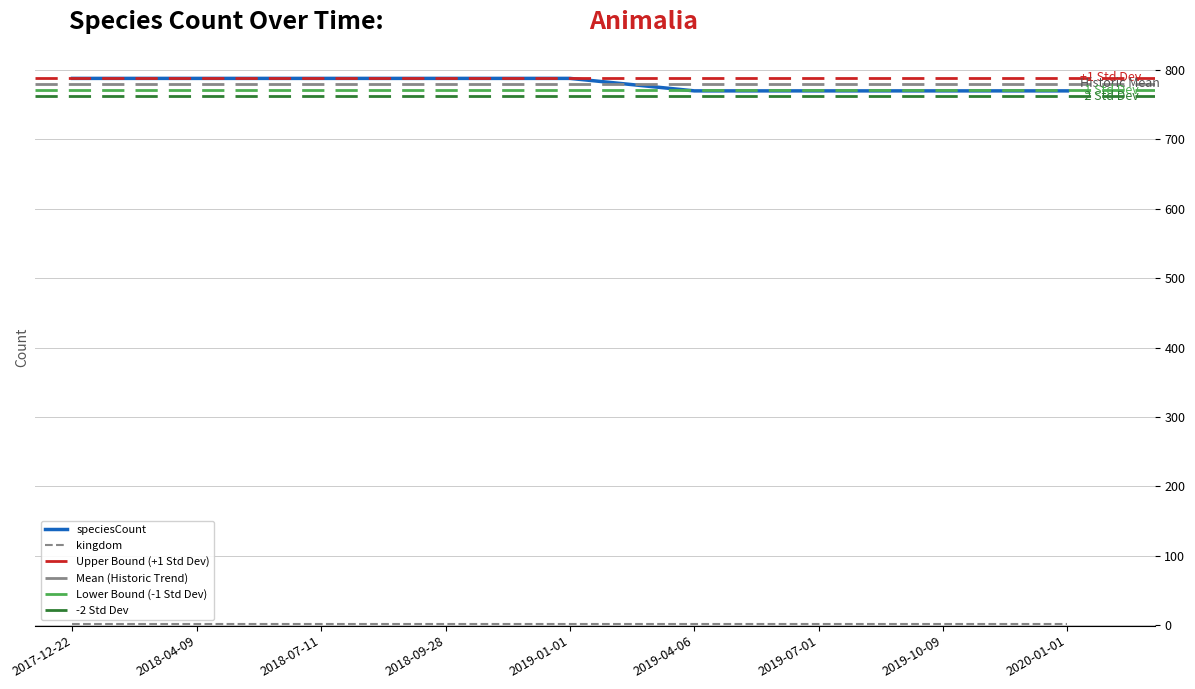

At which category does the chart reach its peak across all series?

2017-12-22